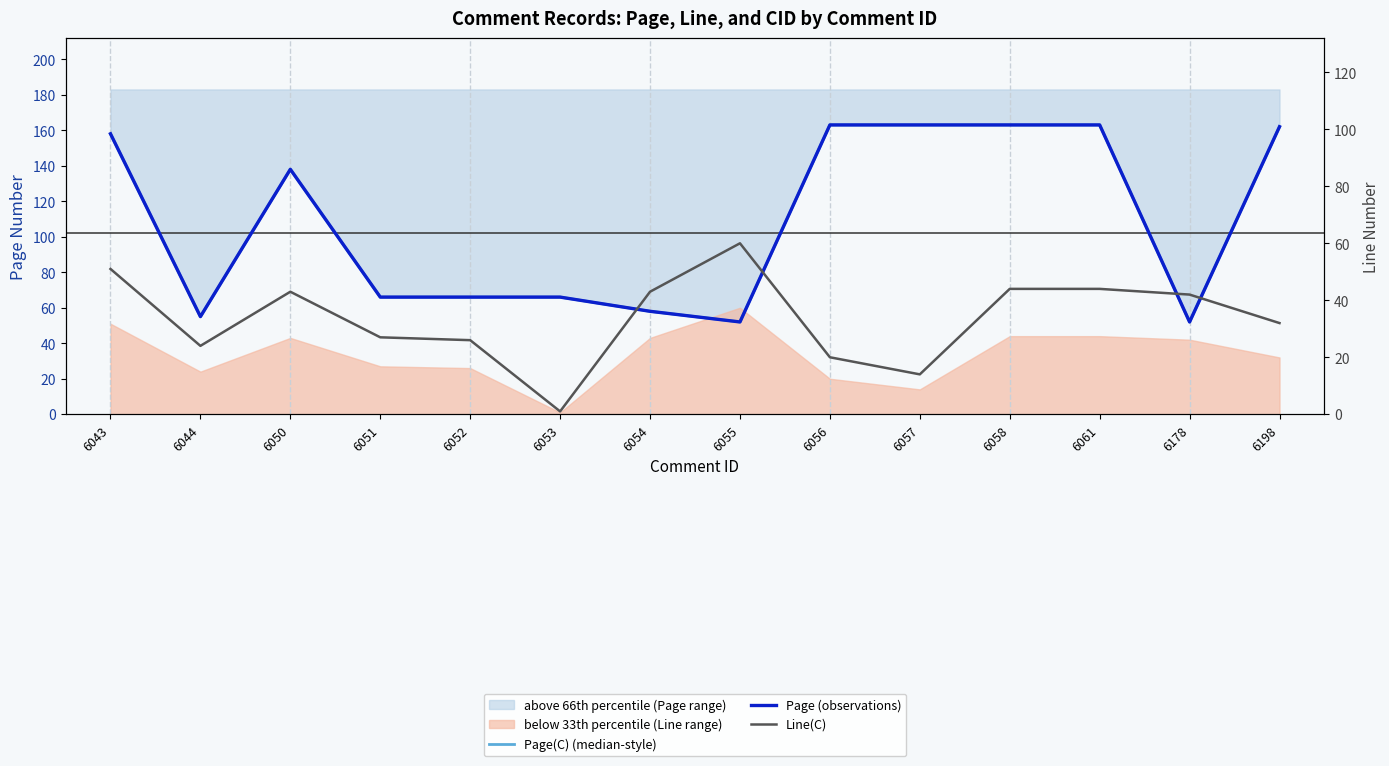

Where is the first local minimum for Page(C) (median-style)?

6044